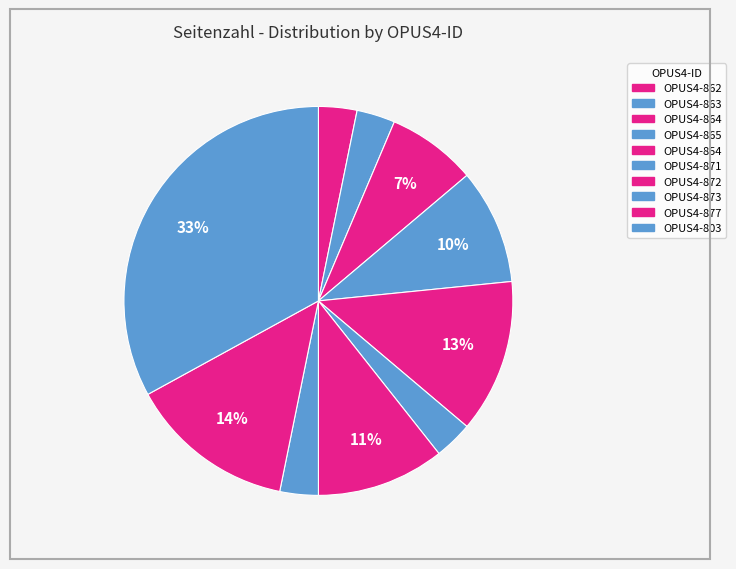

To the nearest percent, what is the average slice percentage?

10%